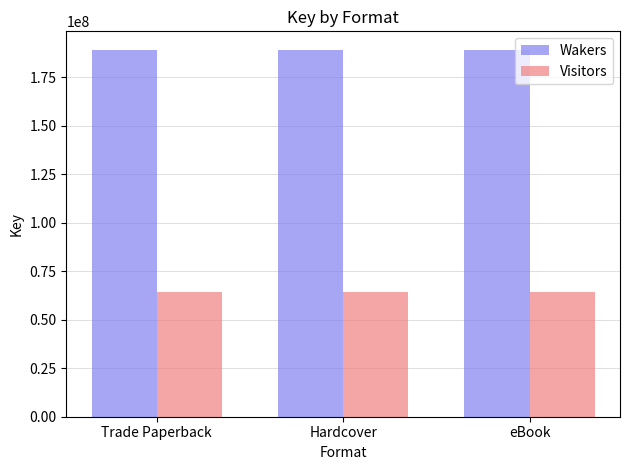

What is the difference between the highest and lowest values at Hardcover?

125016336